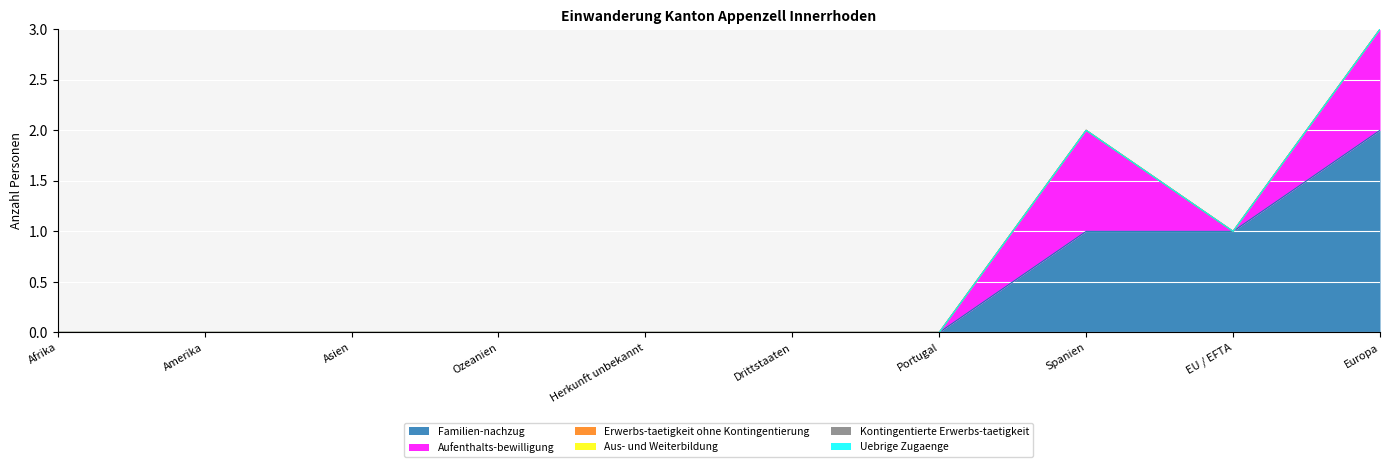

What position from the right is Ozeanien?

7